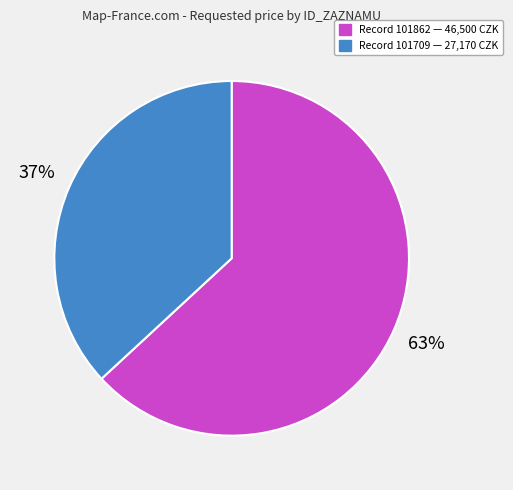

To the nearest percent, what is the average slice percentage?

50%